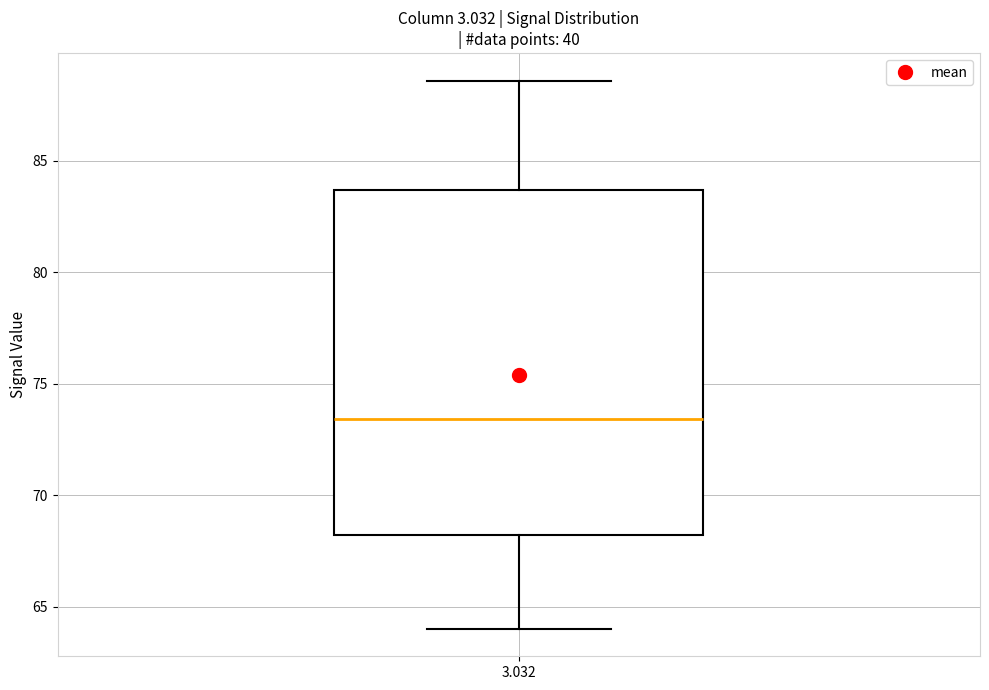

Where is the lower edge of the box at x = 3.032 on the y-axis? The values are not printed on the chart, so give them approximately, as read against the axis.

68.0